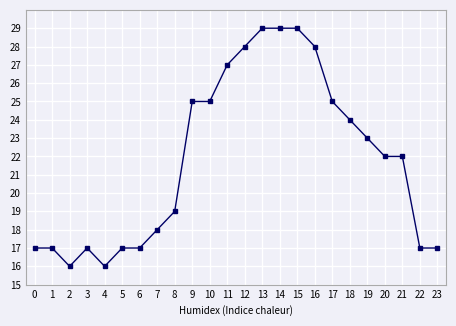

Where is the first local minimum?

2